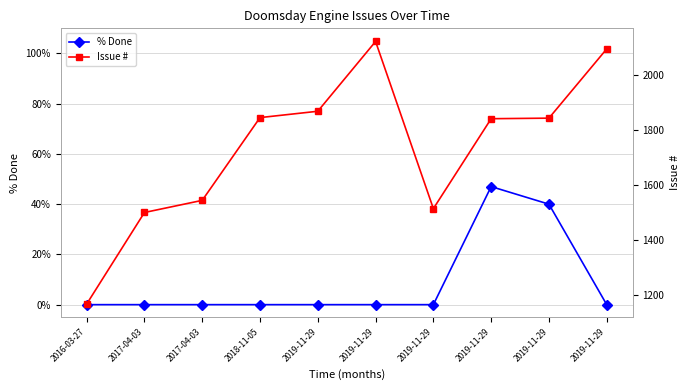

True or false: Issue # and % Done intersect in this chart.

False